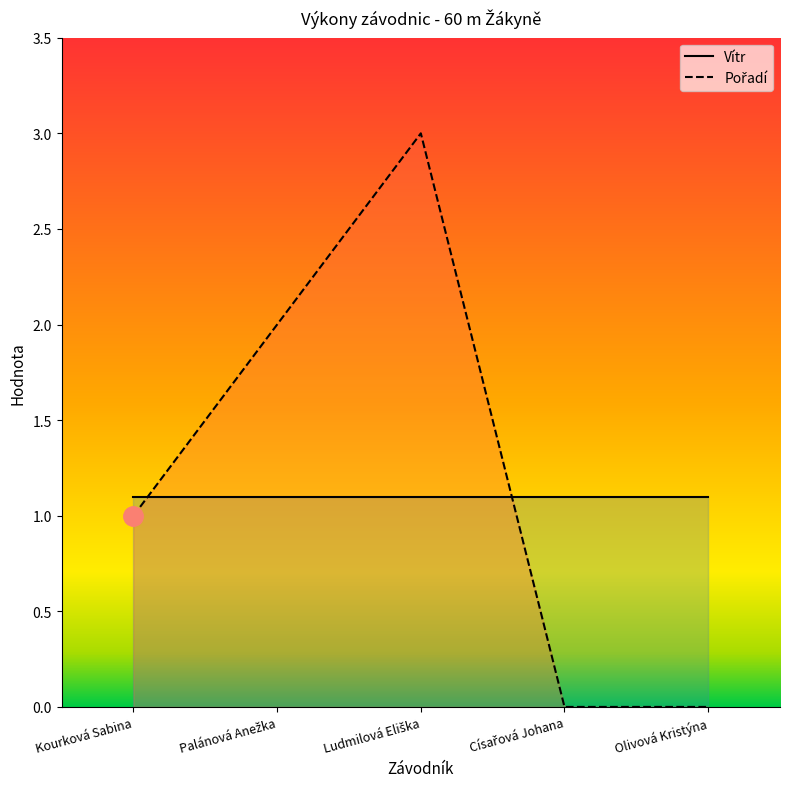

What is the spread (max minus min) of values at Ludmilová Eliška?

1.9